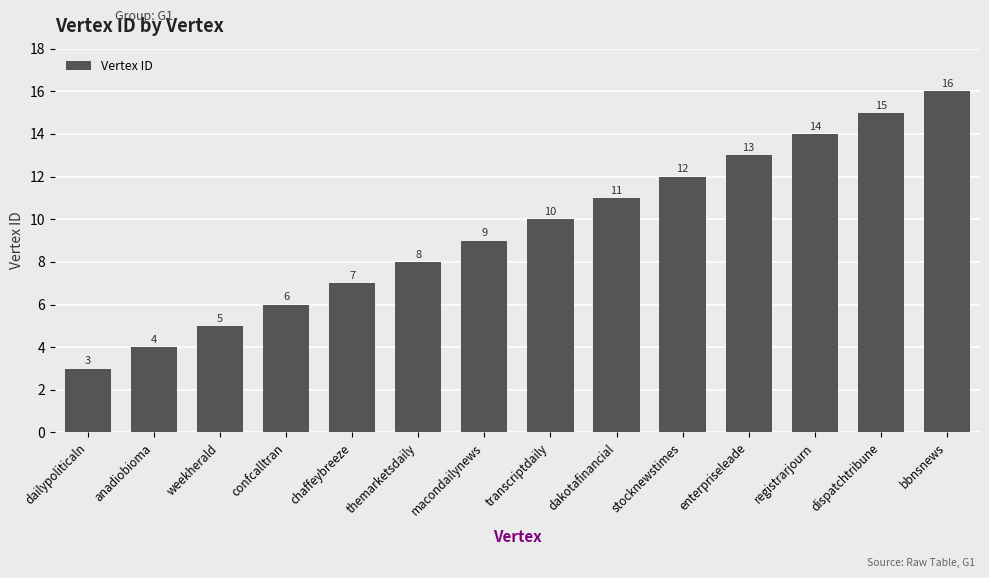

What value does the data have at weekherald?

5